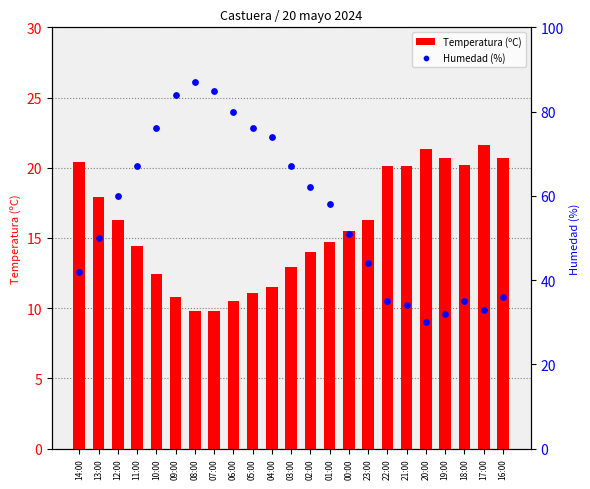

What are all the series names shown in the legend?

Temperatura (ºC), Humedad (%)